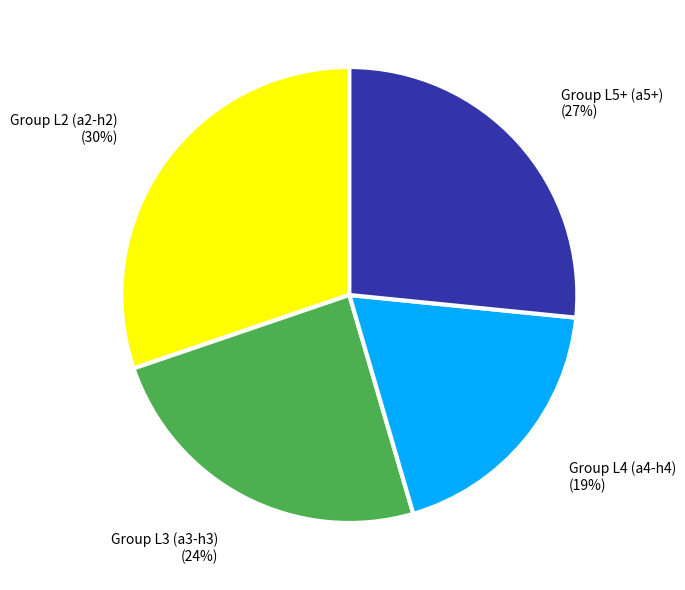

To the nearest percent, what is the difference between the largest and smallest slice percentages?

11%